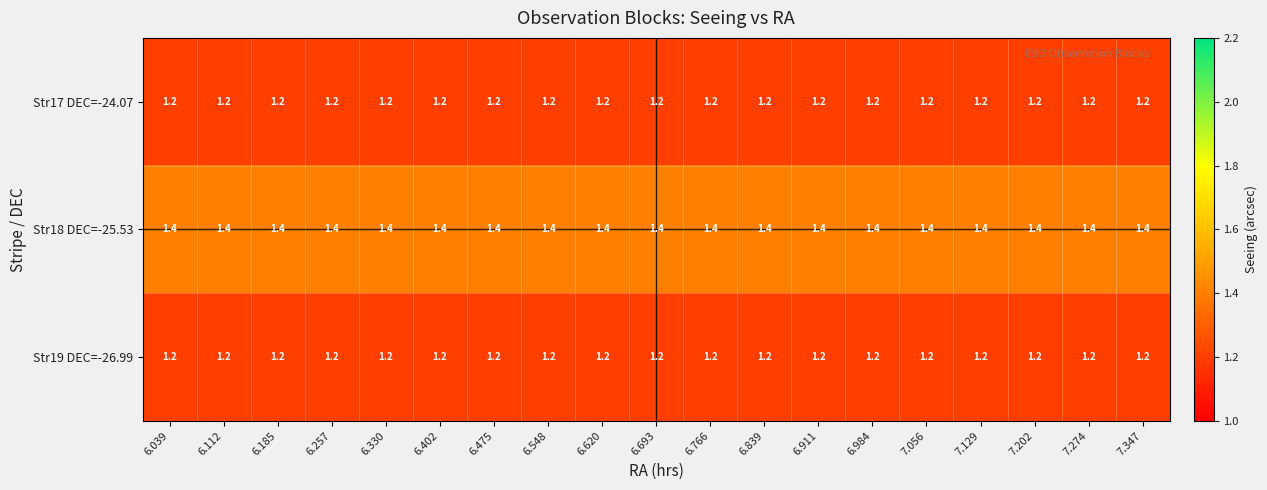

What is the sum of all Str18 DEC=-25.53 values?

26.6